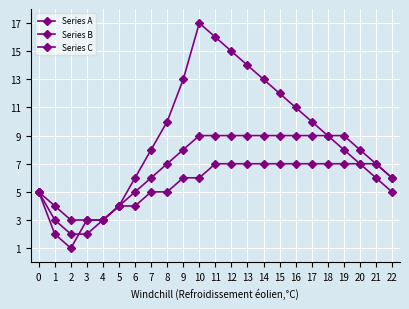

What is the greatest value displayed?

17